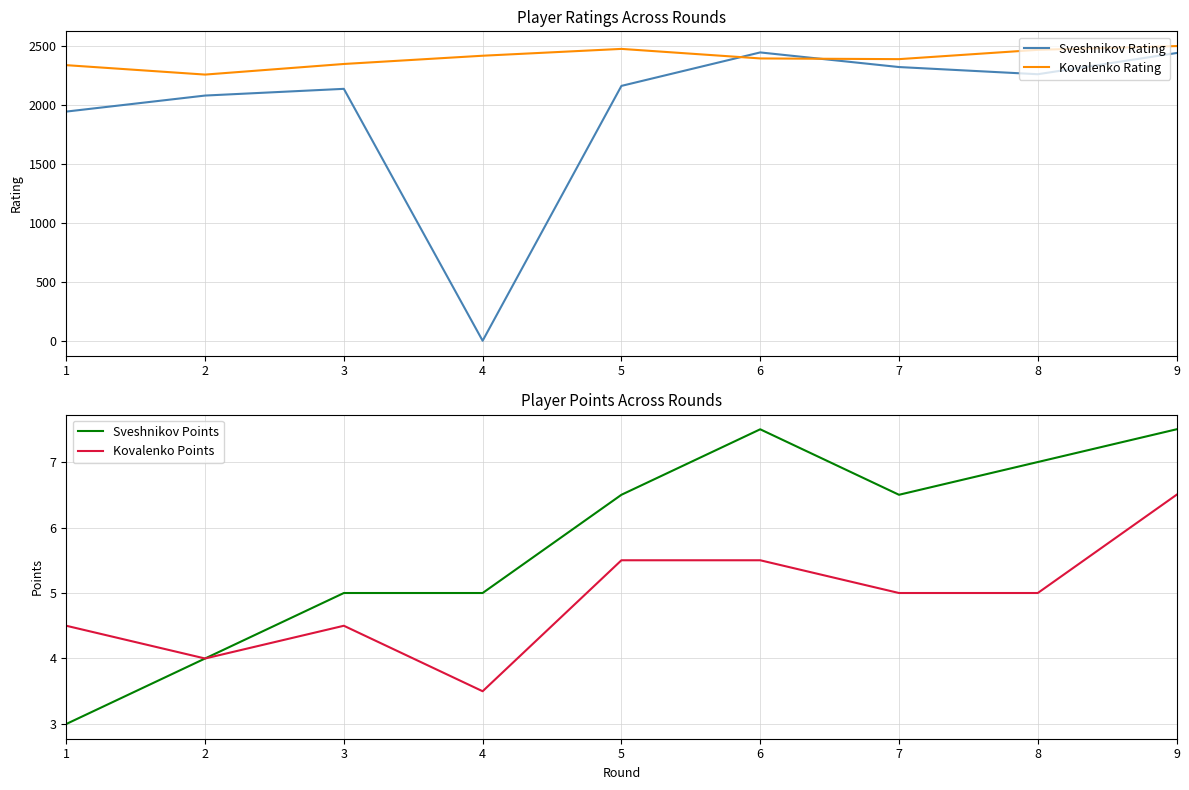

At which label does Sveshnikov Points reach its peak?

6